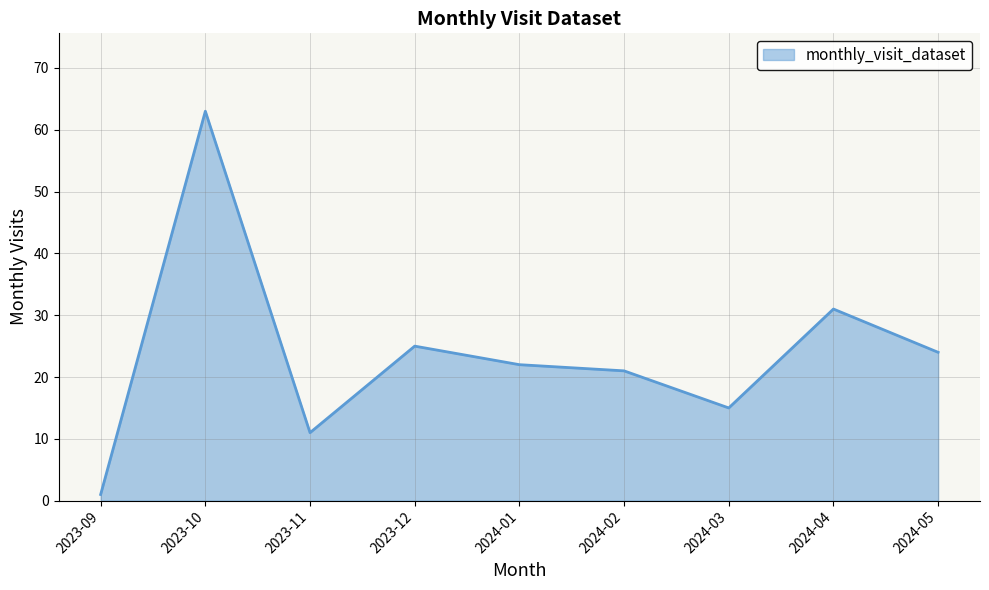

Read the value at 2023-10, to the nearest 5.

65